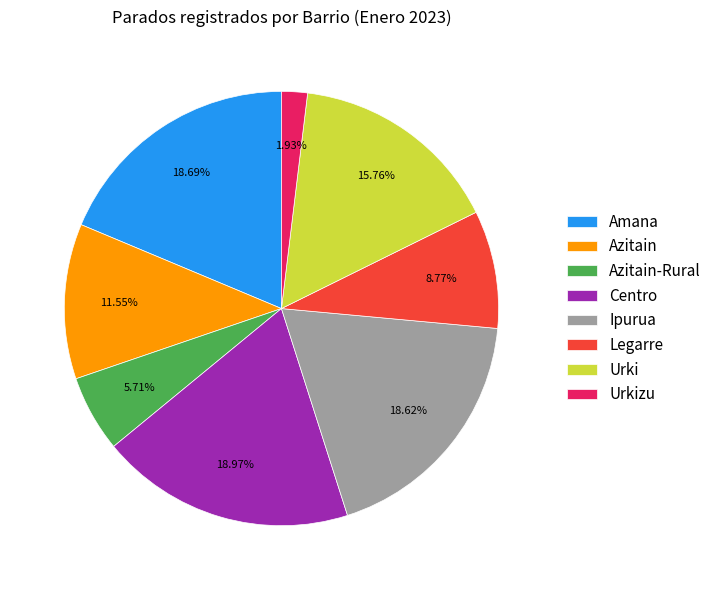

Count the number of slices in the pie.

8